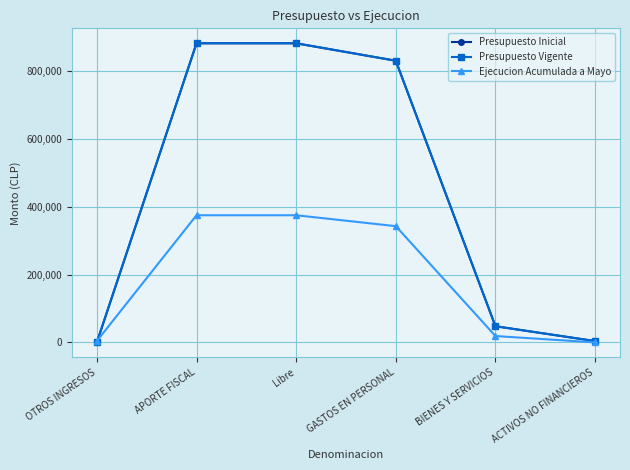

Is the value of Presupuesto Inicial at ACTIVOS NO FINANCIEROS greater than the value of Presupuesto Vigente at OTROS INGRESOS?

Yes